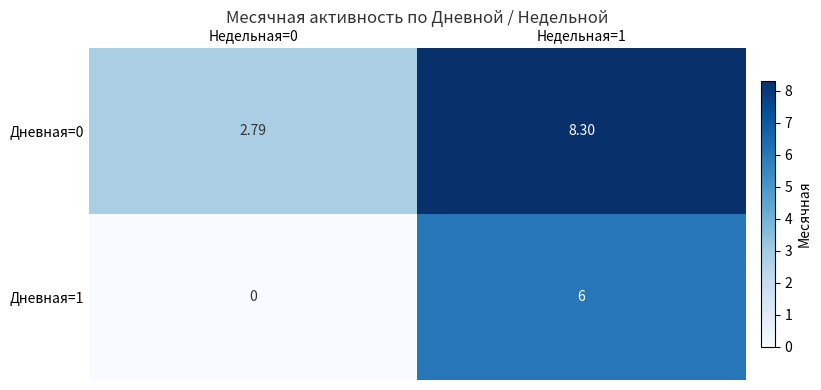

Rank the series at Недельная=1 from highest to lowest value.

Дневная=0, Дневная=1